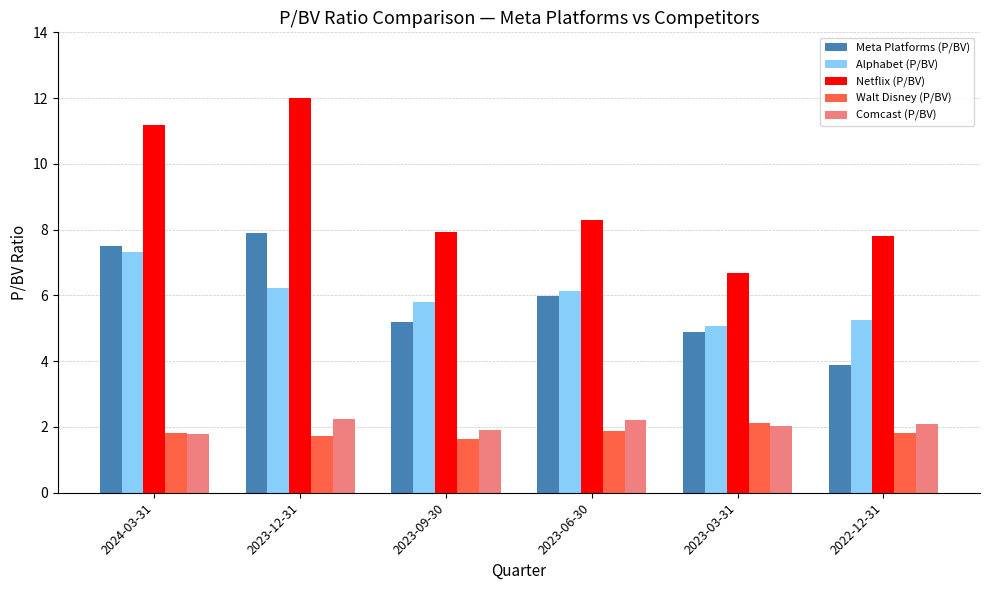

Which category has the lowest value in the Netflix (P/BV) series?

2023-03-31